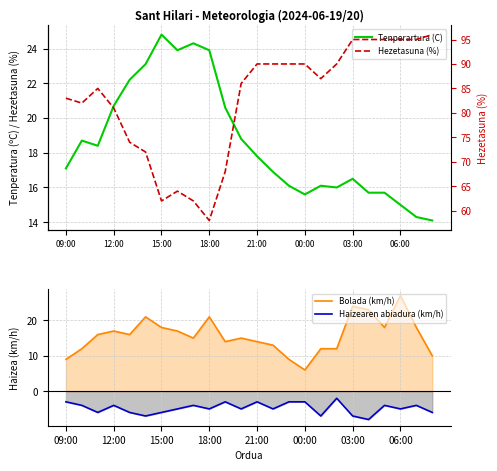

What is the highest value of the Tenperartura (C) series?

24.8